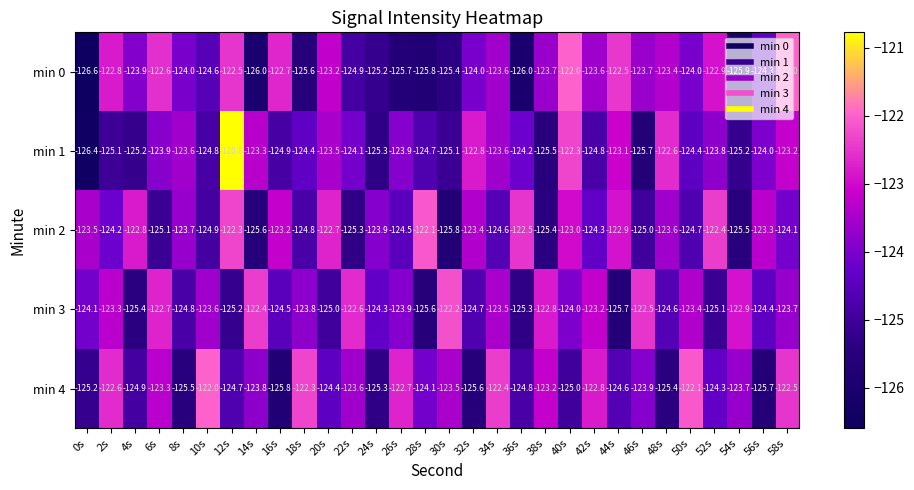

What is the difference between the min 2 values at 12s and 54s?

3.2